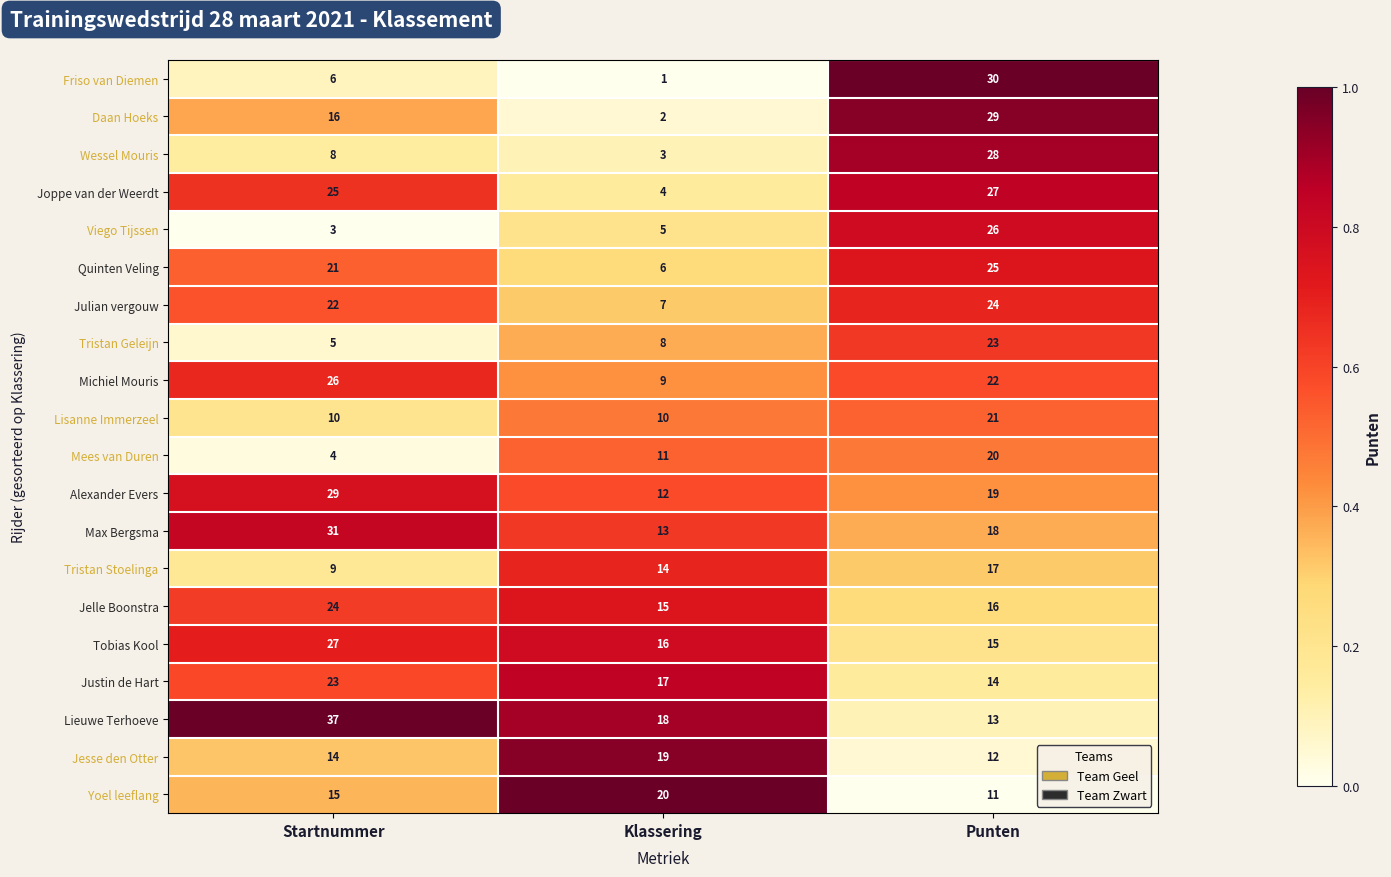

At which label is Jelle Boonstra closest to 19?

Punten